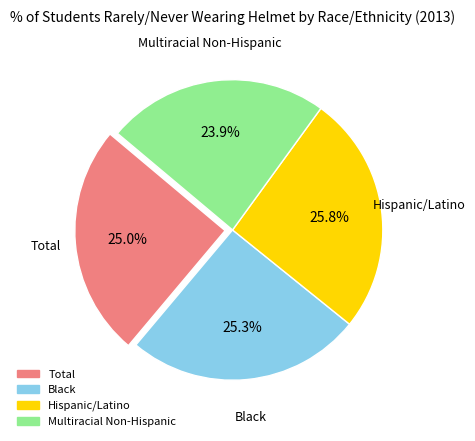

Does Hispanic/Latino represent more than half of the total?

No